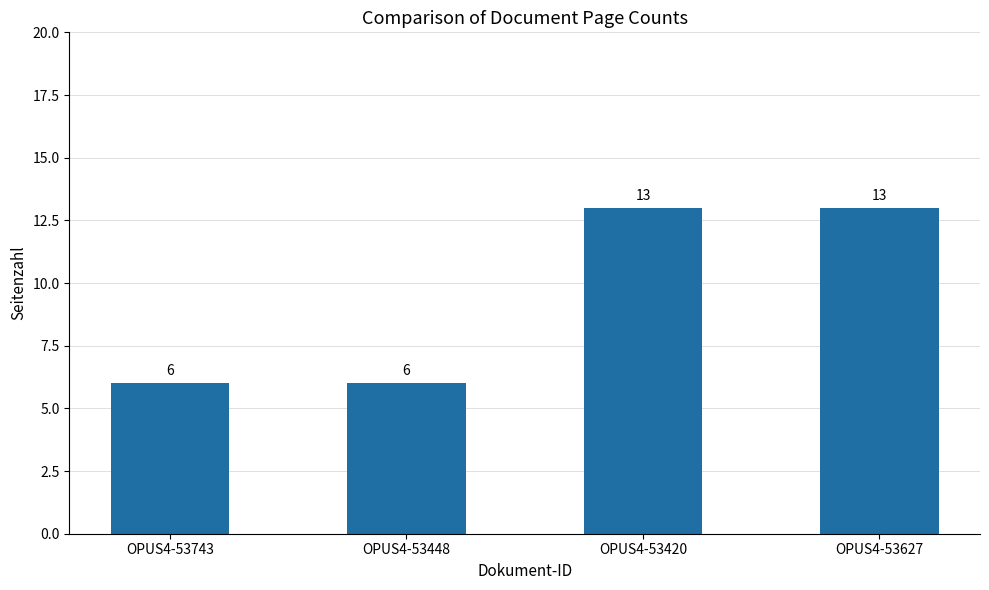

What is the label of the 1st bar from the left?

OPUS4-53743